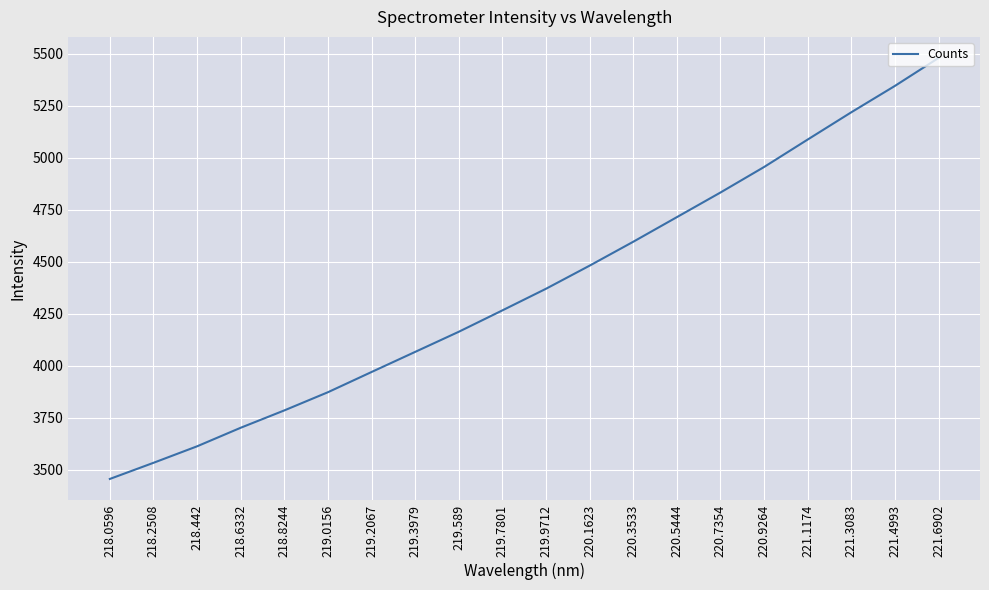

Approximately how many times larger is the value at 218.442 compared to 219.0156?

0.9